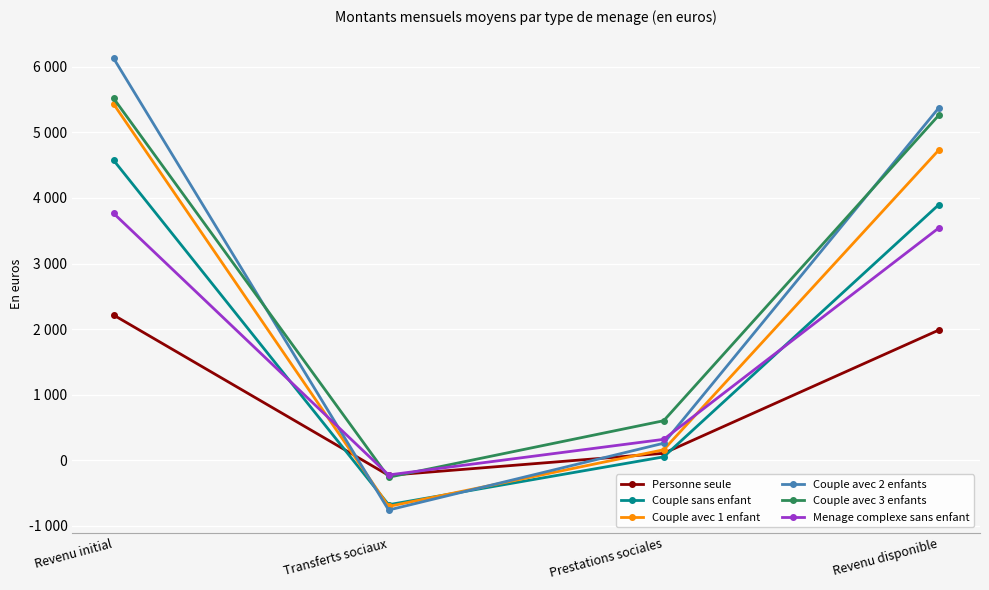

What position from the right is Revenu initial?

4